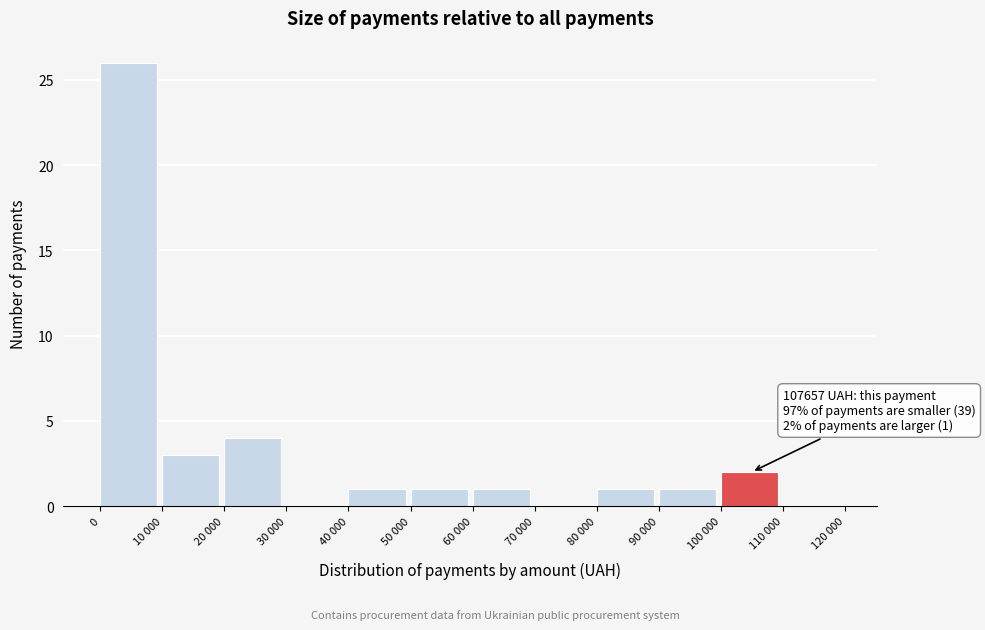

Reading right to left, list all the values displayed in this chart.

110 000=0	100 000=2	90 000=1	80 000=1	70 000=0	60 000=1	50 000=1	40 000=1	30 000=0	20 000=4	10 000=3	0=26